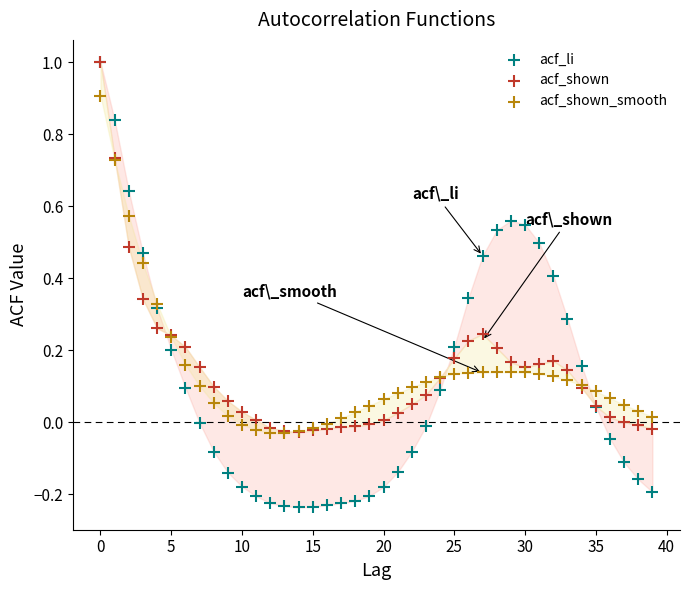

What are all the series names shown in the legend?

acf_li, acf_shown, acf_shown_smooth